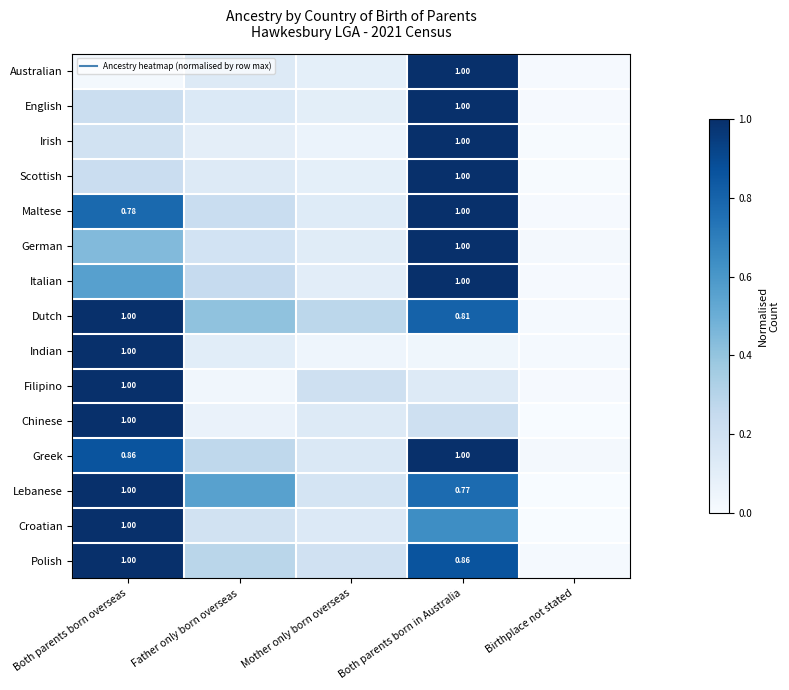

What is the sum of all Filipino values?

1.4